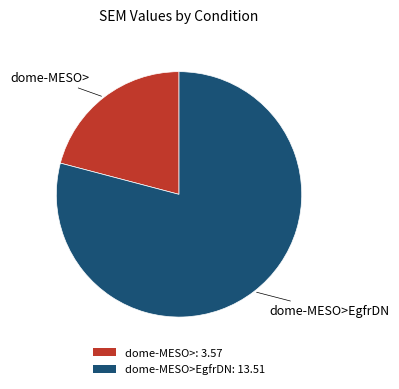

Is it true that dome-MESO>: 3.57 is 30% of the pie?

False